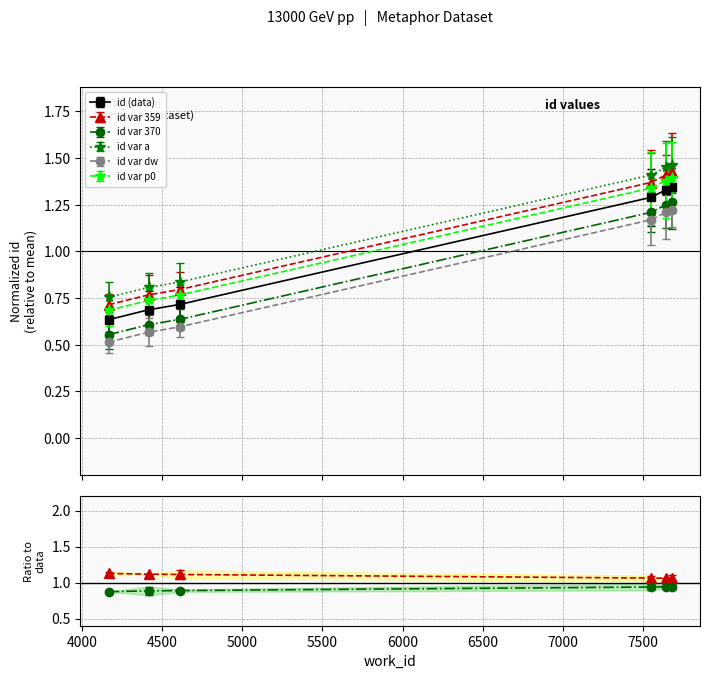

How many data points in id are less than 1?

3